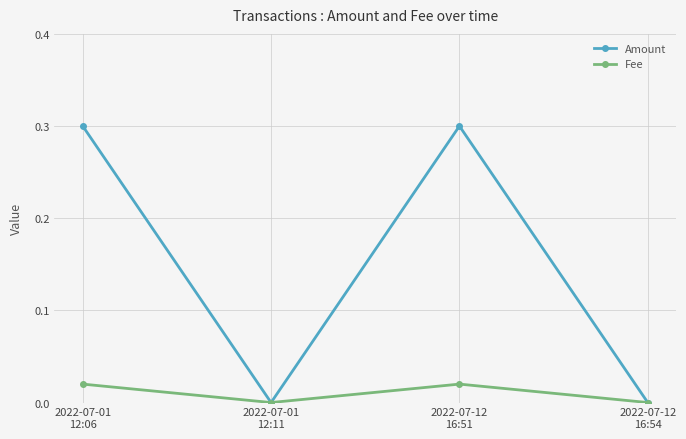

Which series has the largest range (max minus min)?

Amount